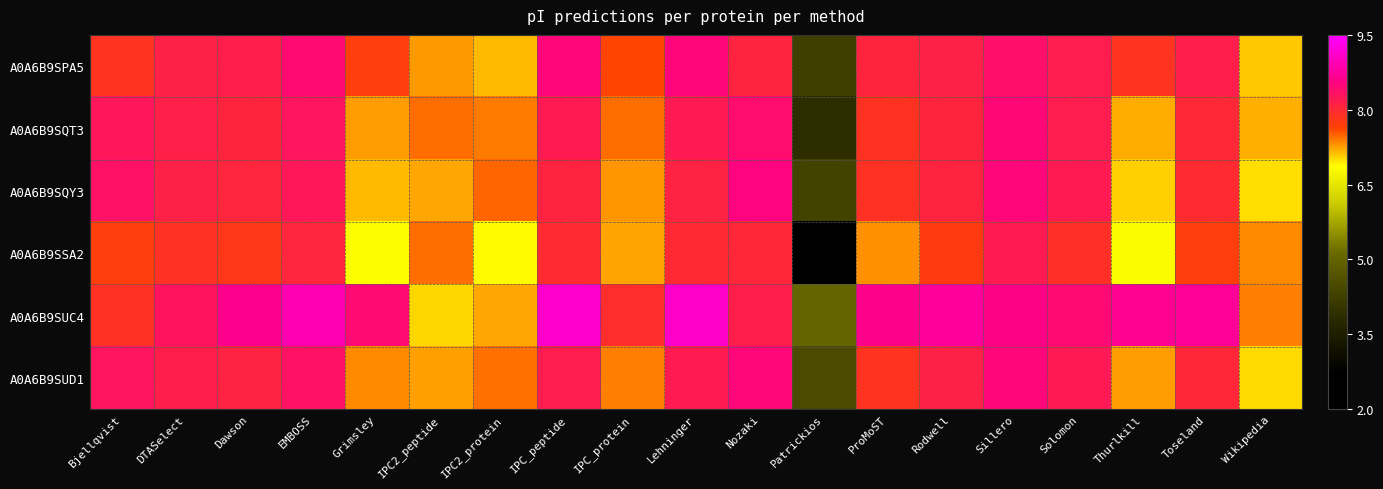

Which series has the largest range (max minus min)?

A0A6B9SSA2